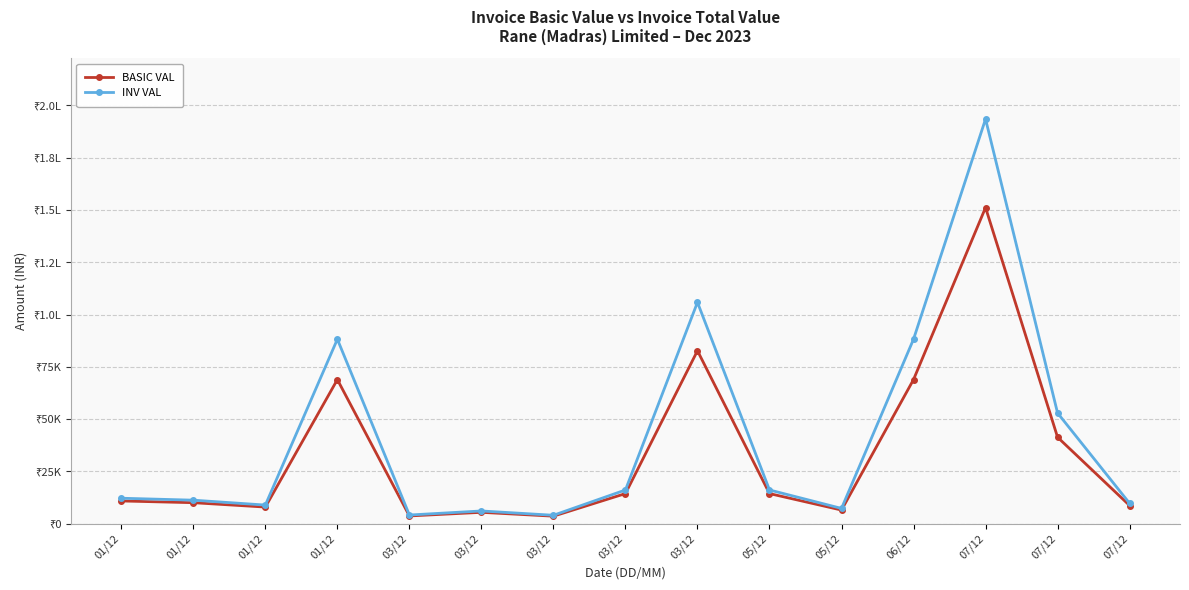

What is the spread (max minus min) of values at 03/12?

445.2